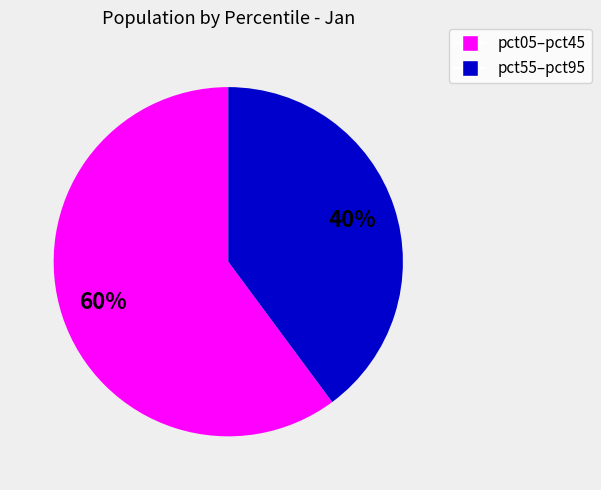

Does any single category account for the majority?

Yes